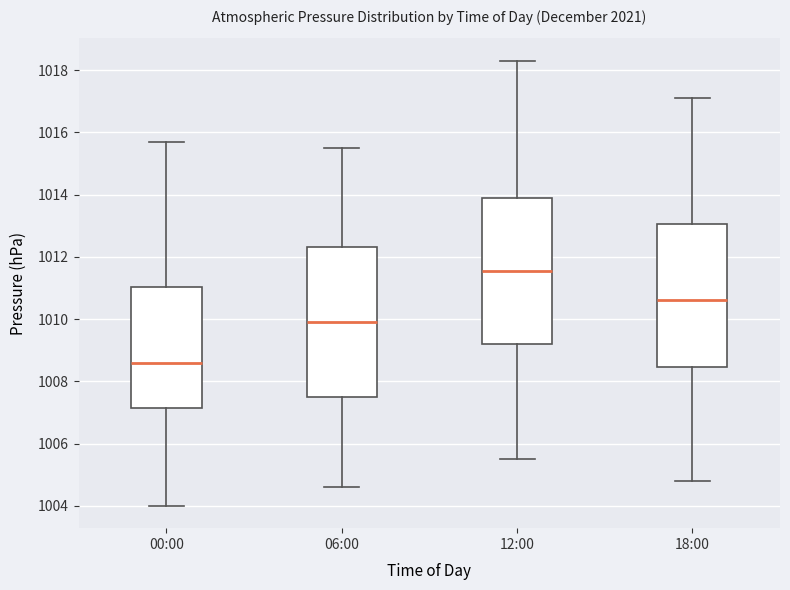

Which box has the highest median line?

12:00